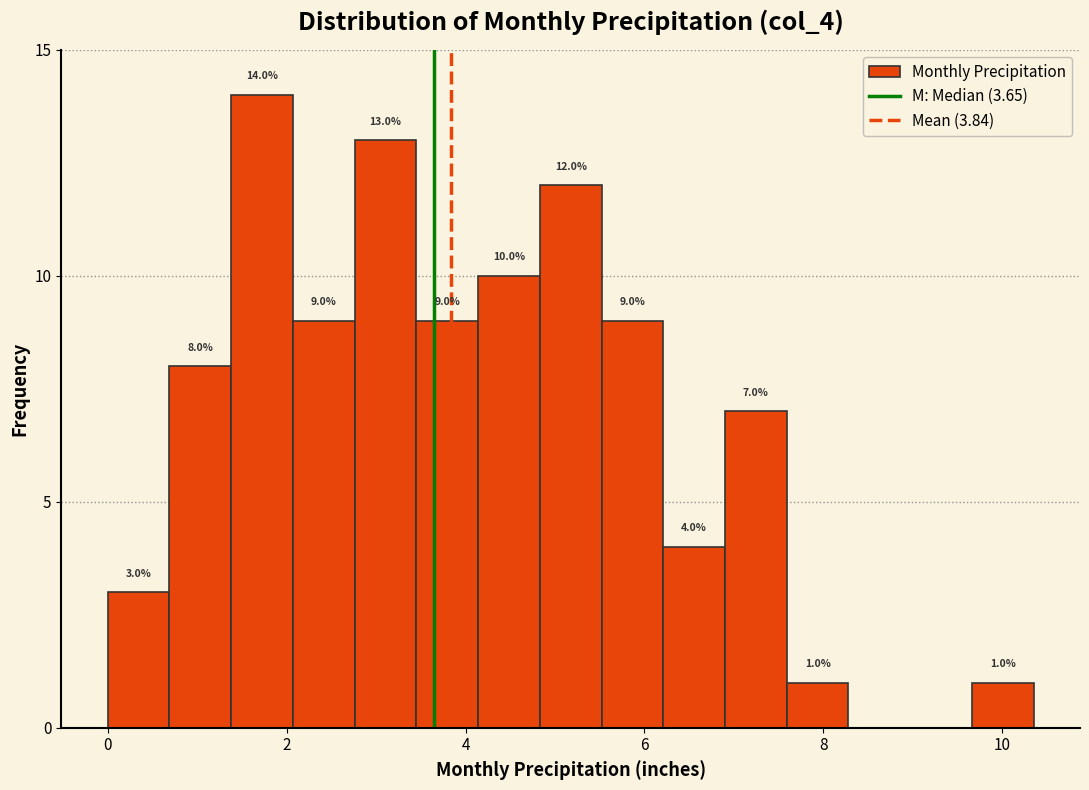

Read against the x-axis, roughly where is the centre of the tallest bar?

1.8